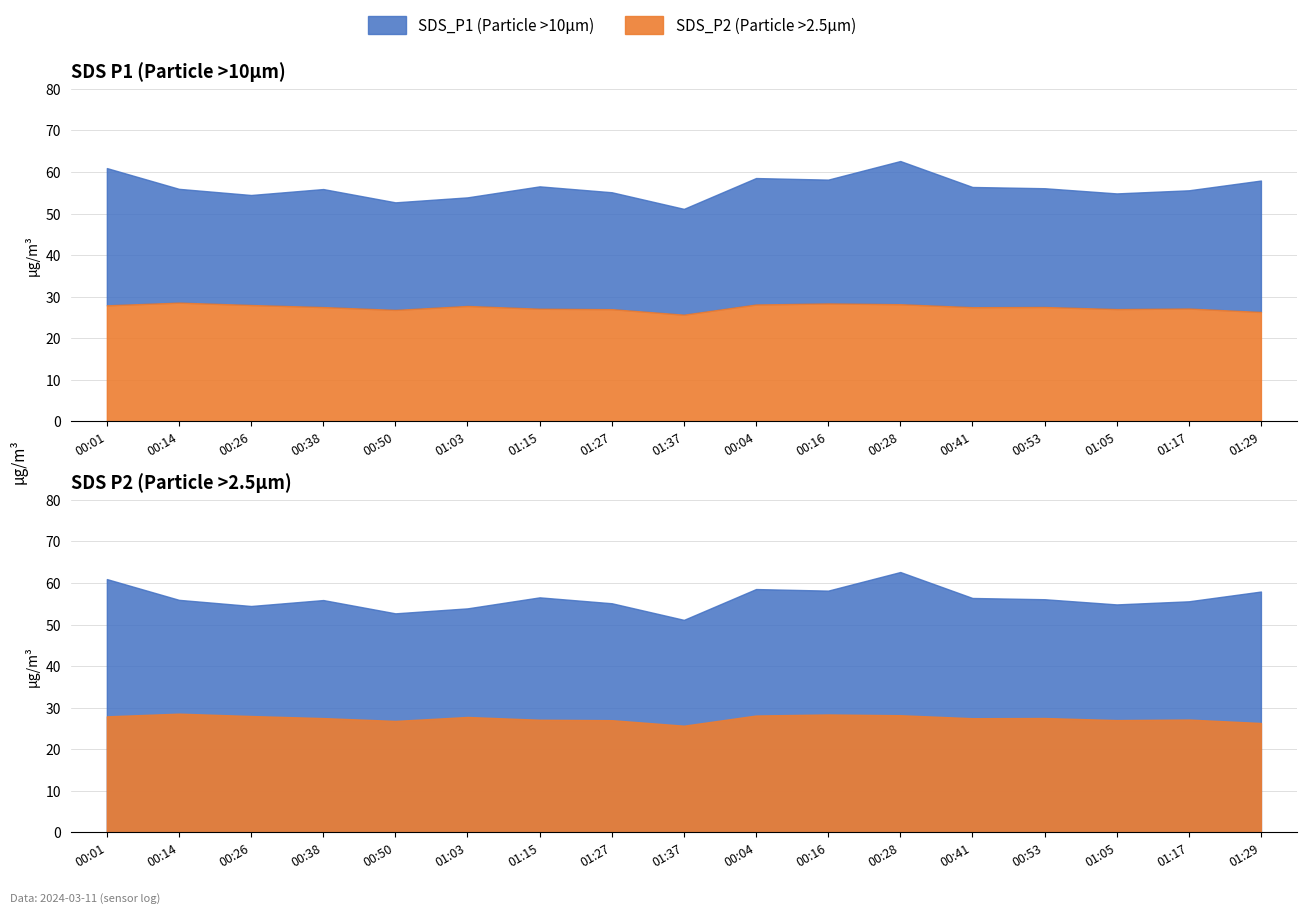

What is the total value across all series at 01:27?

82.1